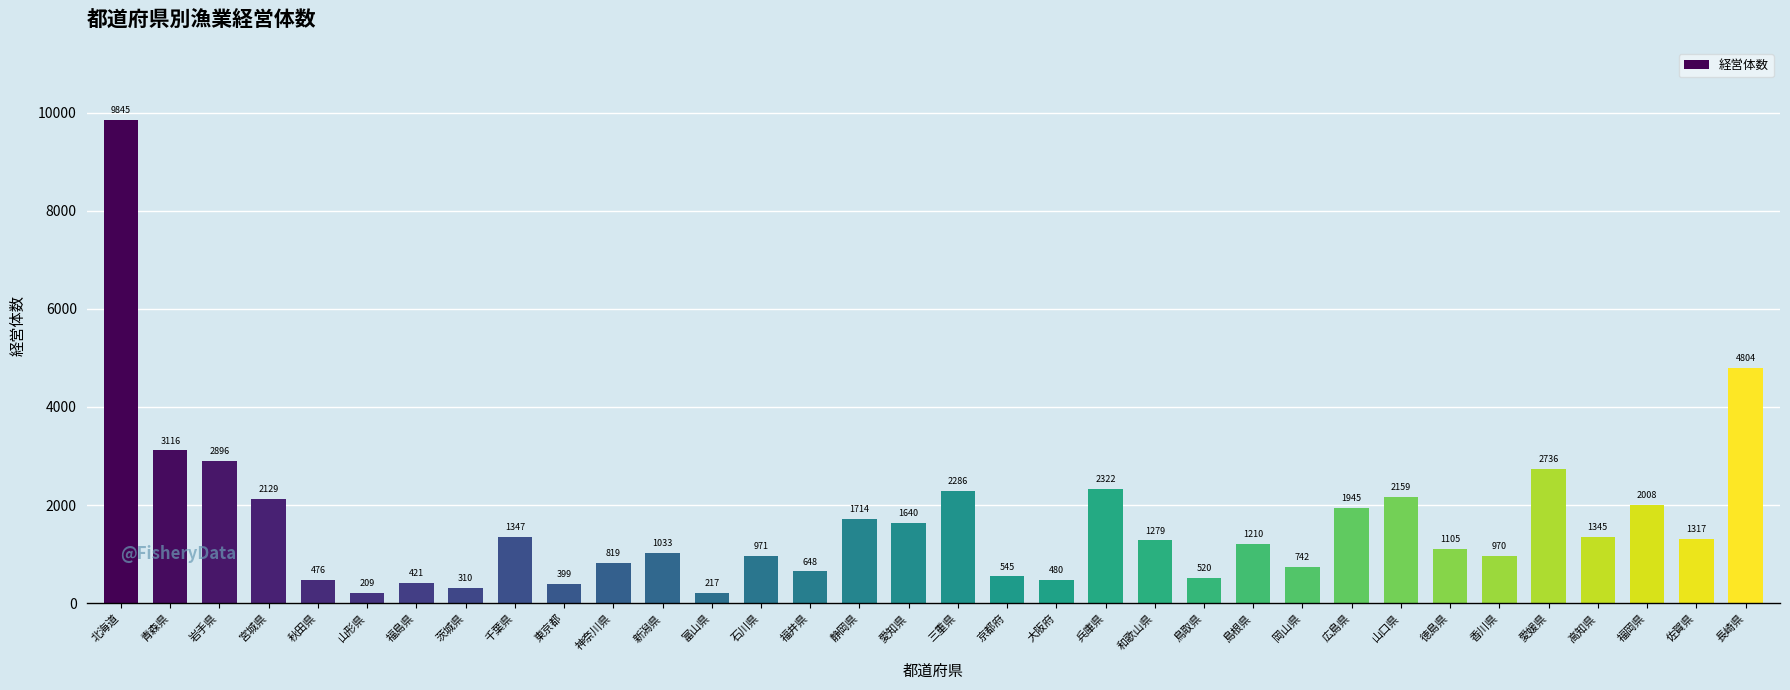

Reading left to right, extract all data points from this chart.

9845	3116	2896	2129	476	209	421	310	1347	399	819	1033	217	971	648	1714	1640	2286	545	480	2322	1279	520	1210	742	1945	2159	1105	970	2736	1345	2008	1317	4804